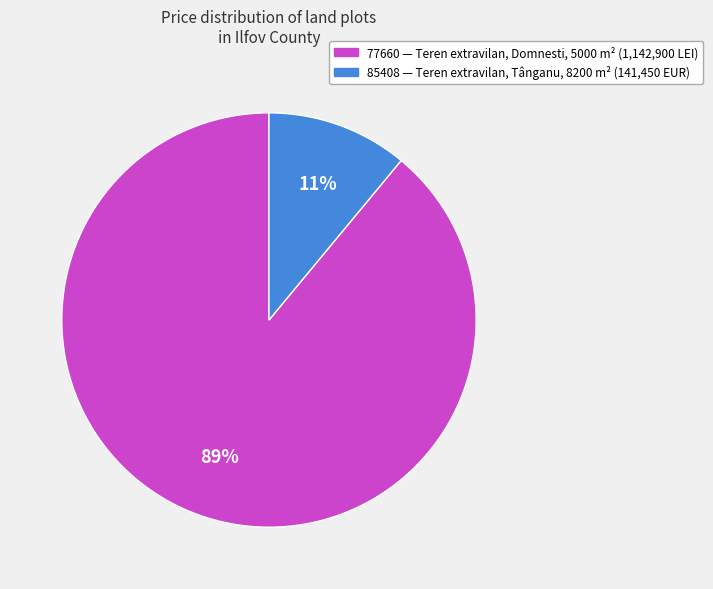

What is the smallest slice in the pie chart?

85408